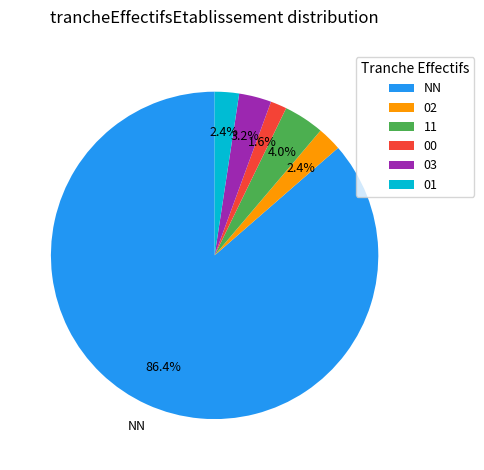

To the nearest percent, what is the difference between the 00 and 03 slice percentages?

2%